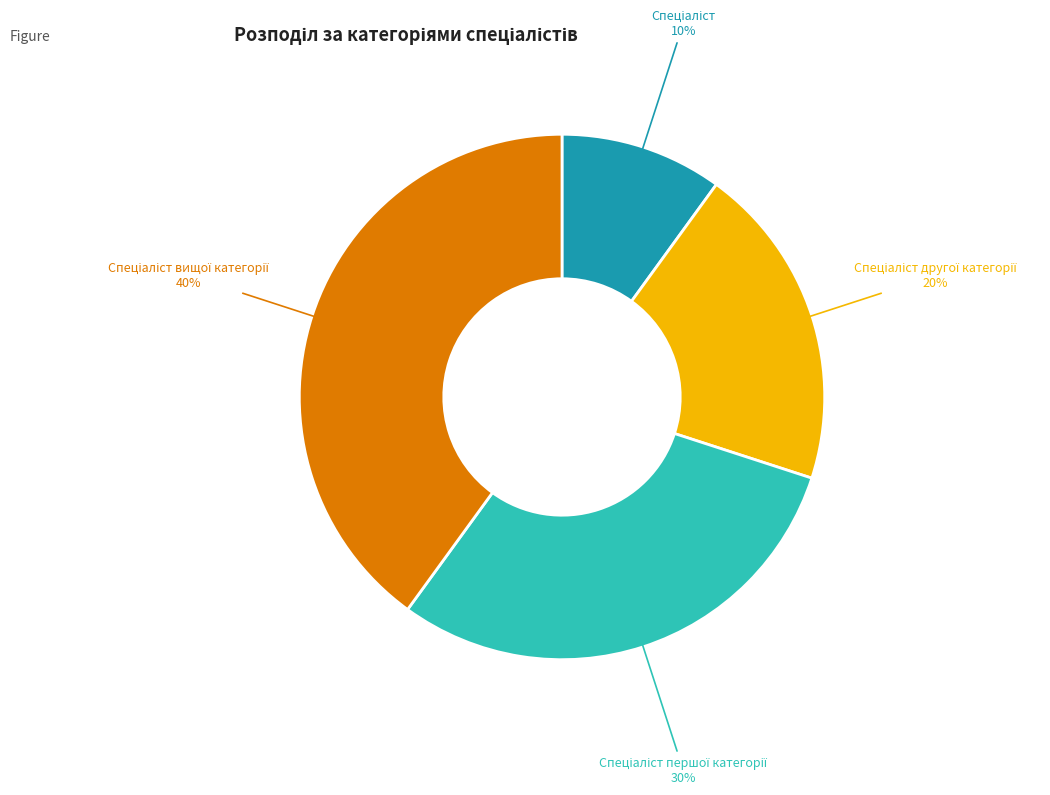

To the nearest percent, what is the average slice percentage?

25%